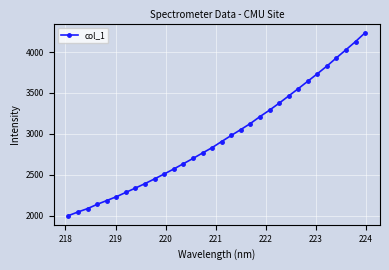

What is the value of the 1st point from the left?

1999.1